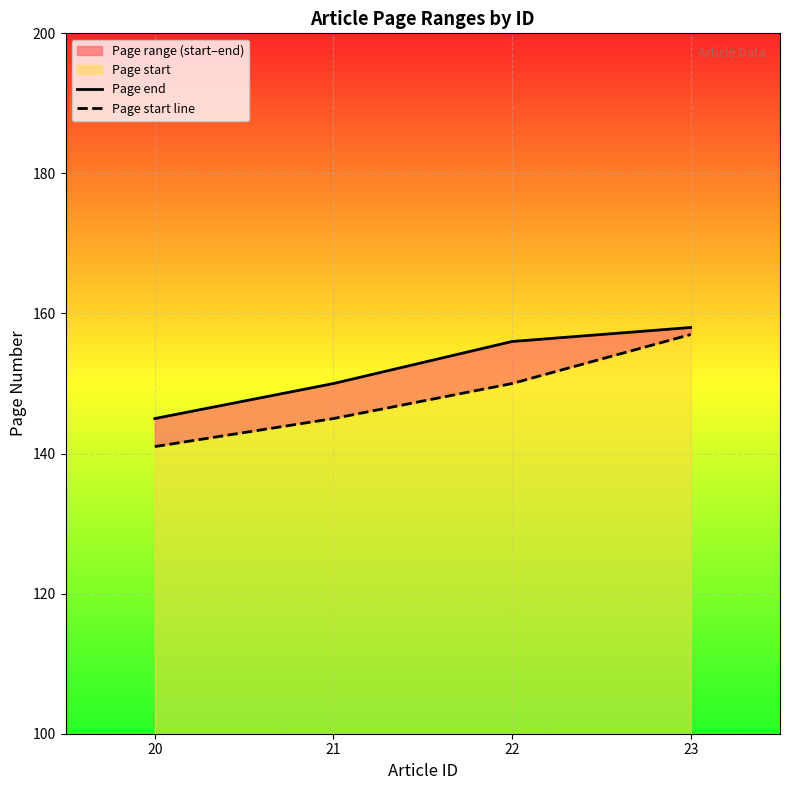

Is it true that Page end equals 65 at 21?

False